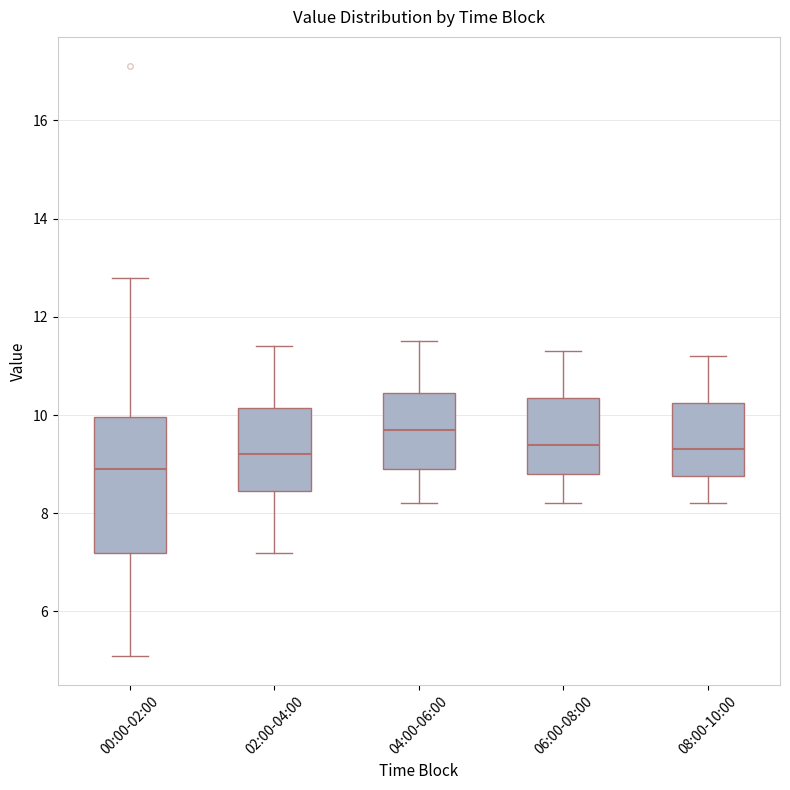

Which box's median line is the lowest?

00:00-02:00